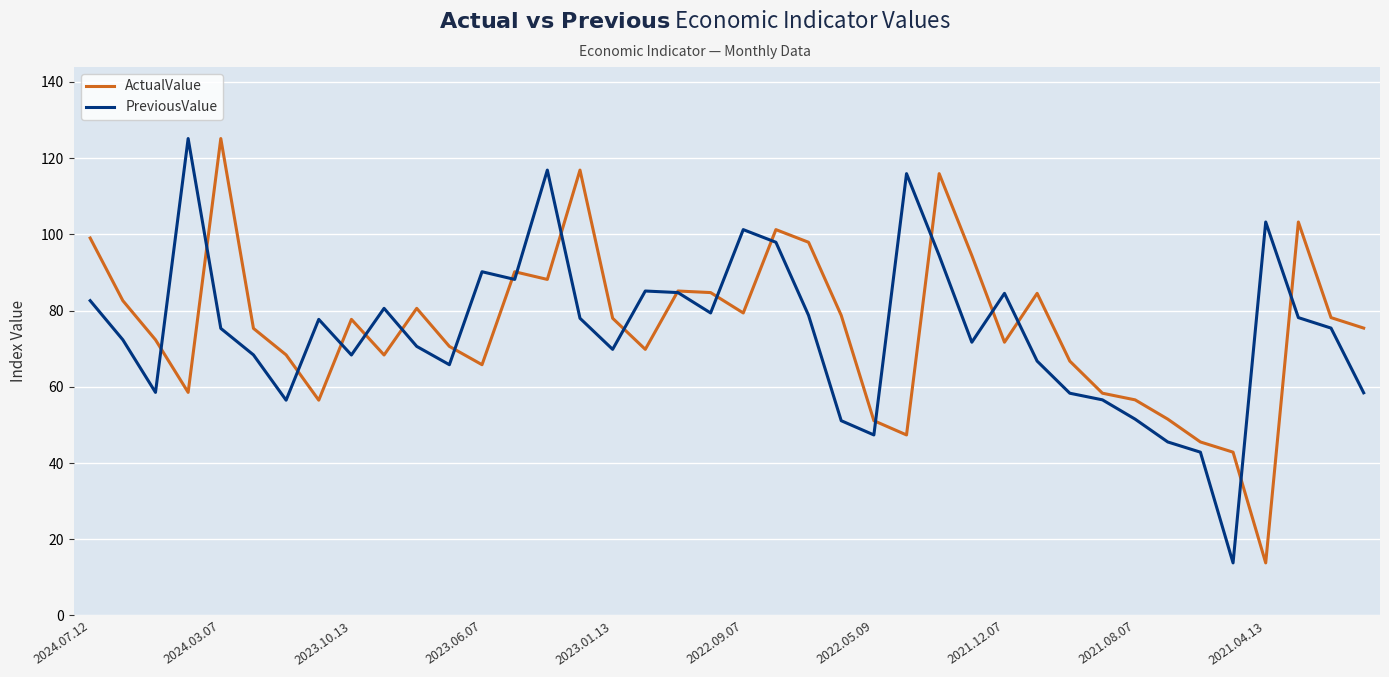

What is the smallest value displayed?

13.8